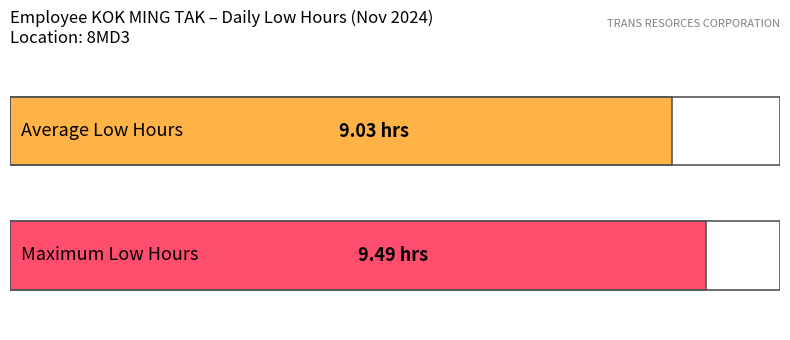

What is the difference between the values at 8 and 1?

0.4